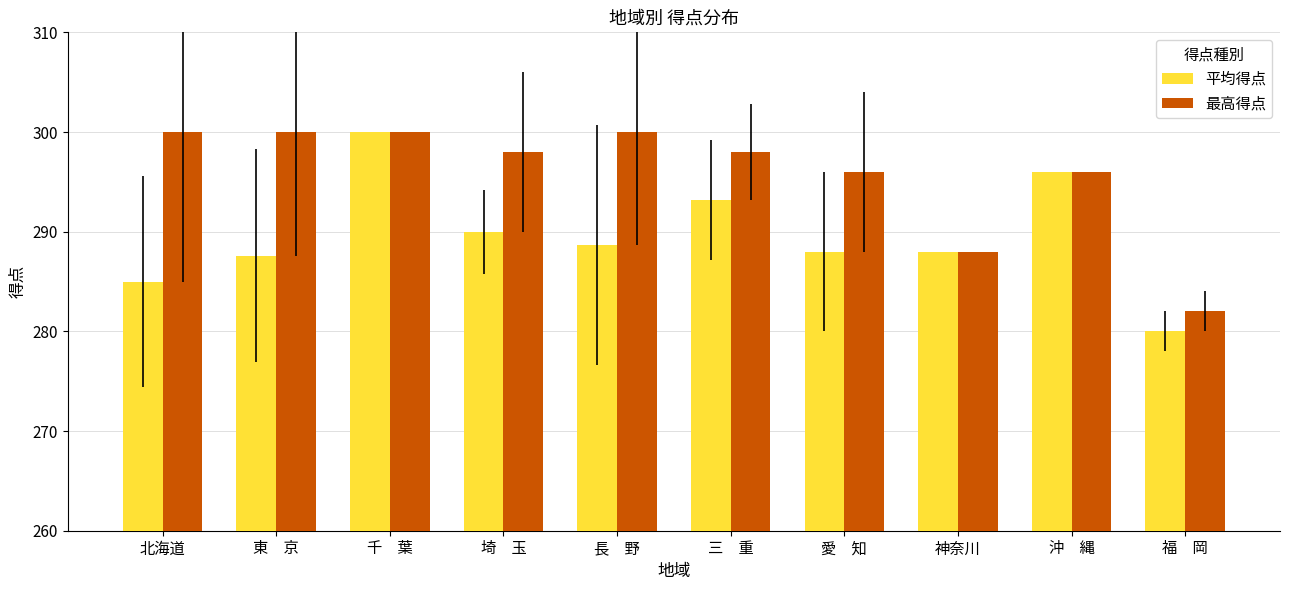

Reading left to right, list all the values displayed in this chart.

平均得点: 北海道=285.0	東　京=287.6	千　葉=300.0	埼　玉=290.0	長　野=288.7	三　重=293.2	愛　知=288.0	神奈川=288.0	沖　縄=296.0	福　岡=280.0
最高得点: 北海道=300.0	東　京=300.0	千　葉=300.0	埼　玉=298.0	長　野=300.0	三　重=298.0	愛　知=296.0	神奈川=288.0	沖　縄=296.0	福　岡=282.0